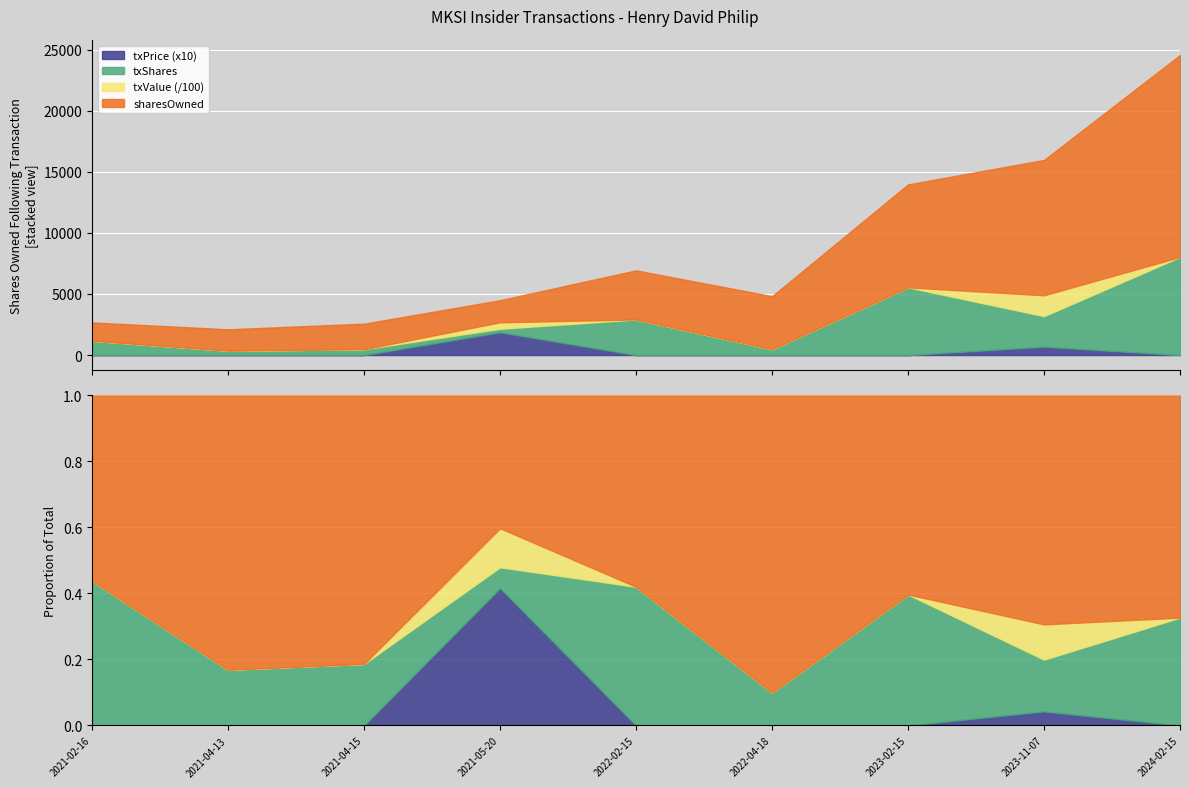

What is the sum of the transactionShares values at 2021-04-15 and 2022-02-15?

3391.0